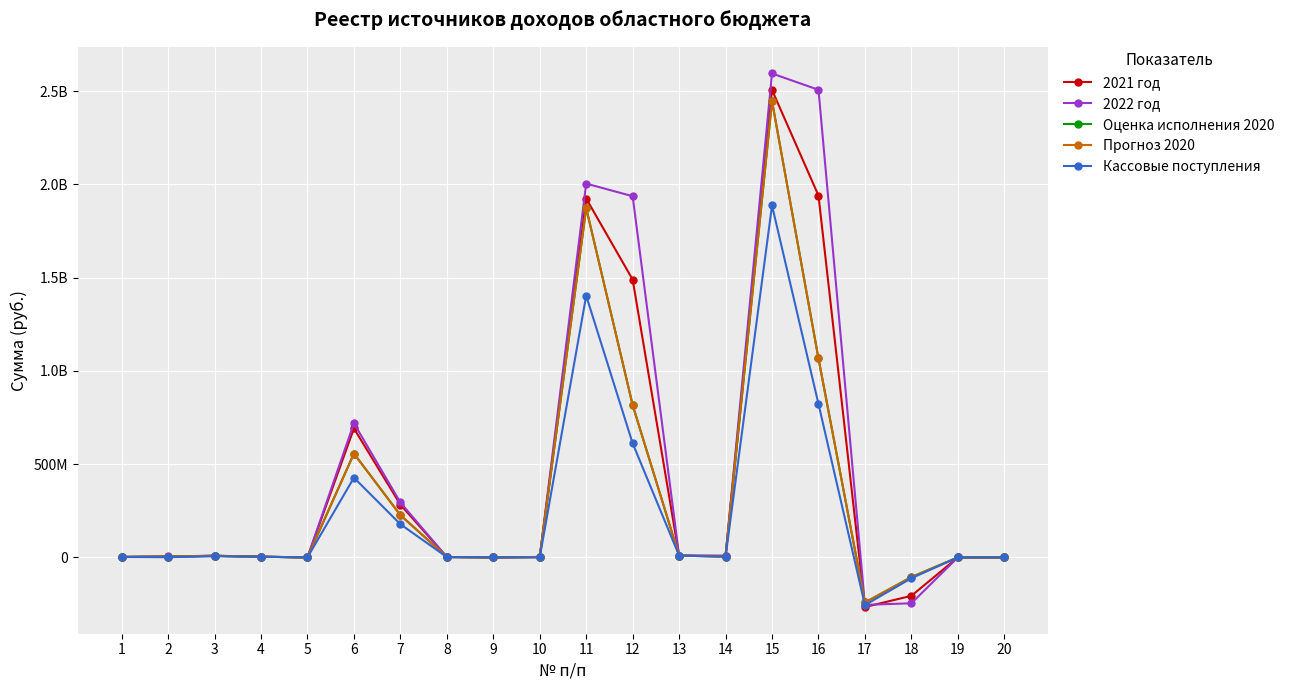

In Оценка исполнения 2020, how many points are higher than both neighbors (excluding endpoints)?

4